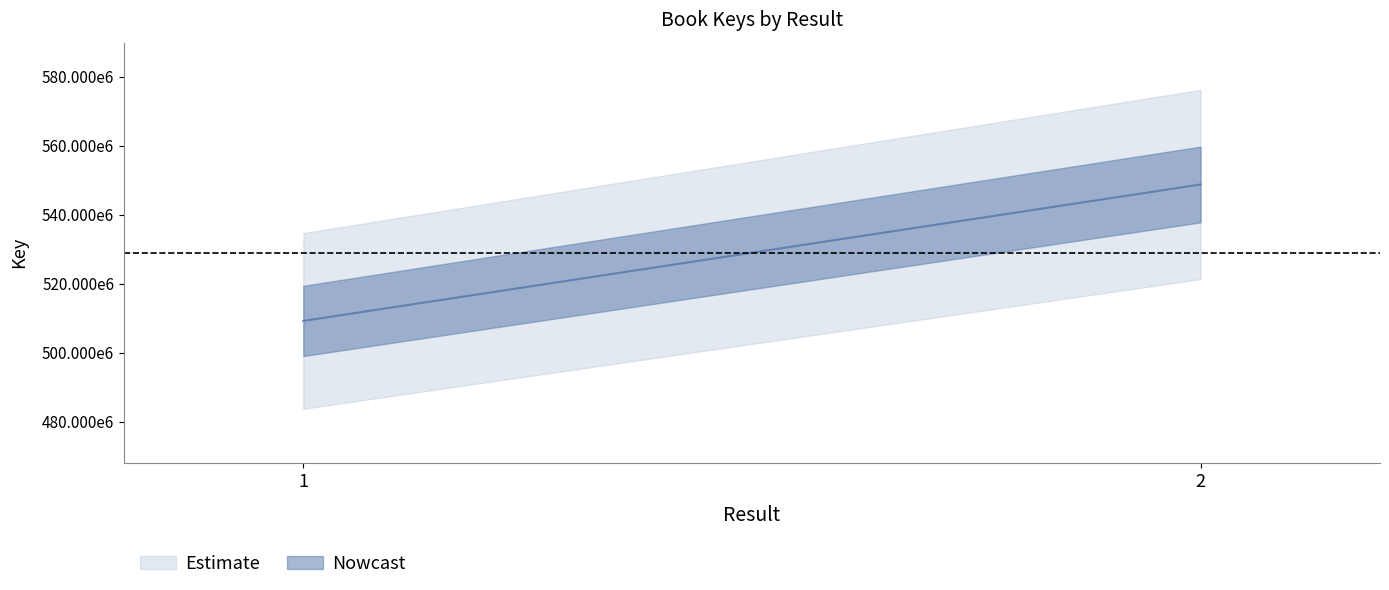

List the labels in order of value, largest first.

2, 1